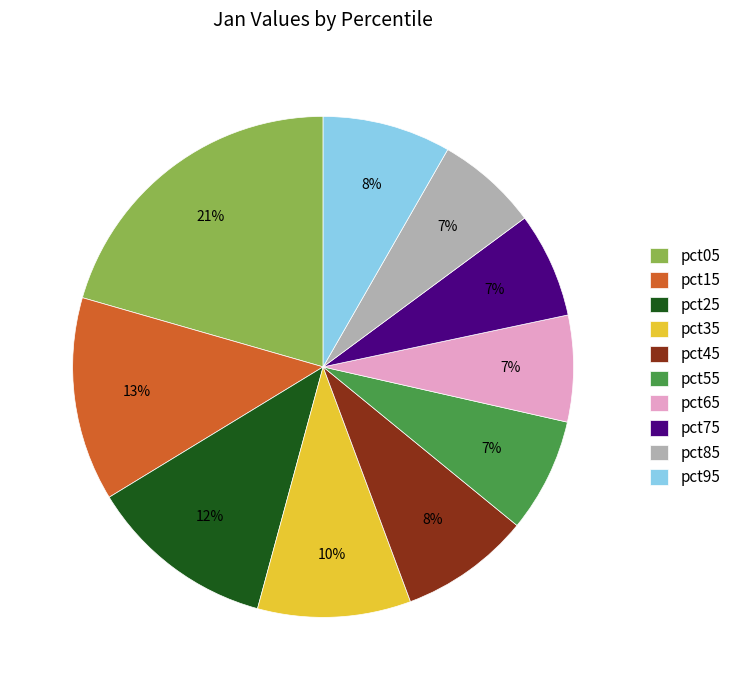

Do pct15 and pct95 together represent more than half of the pie?

No